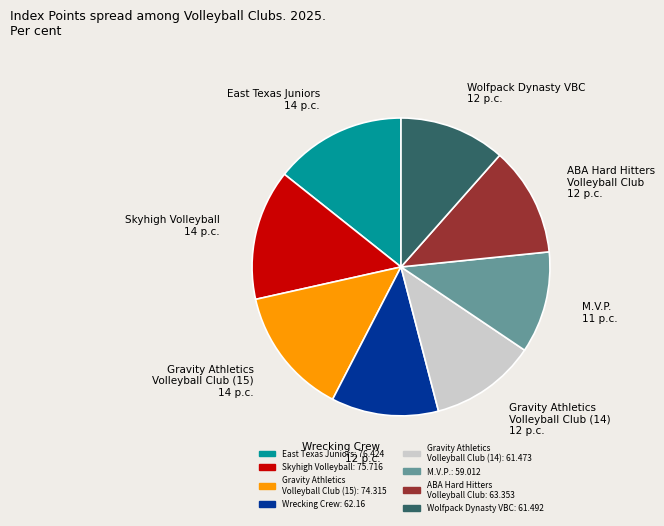

Approximately how many times larger is the value at Skyhigh Volleyball compared to Gravity Athletics Volleyball Club (14)?

1.2